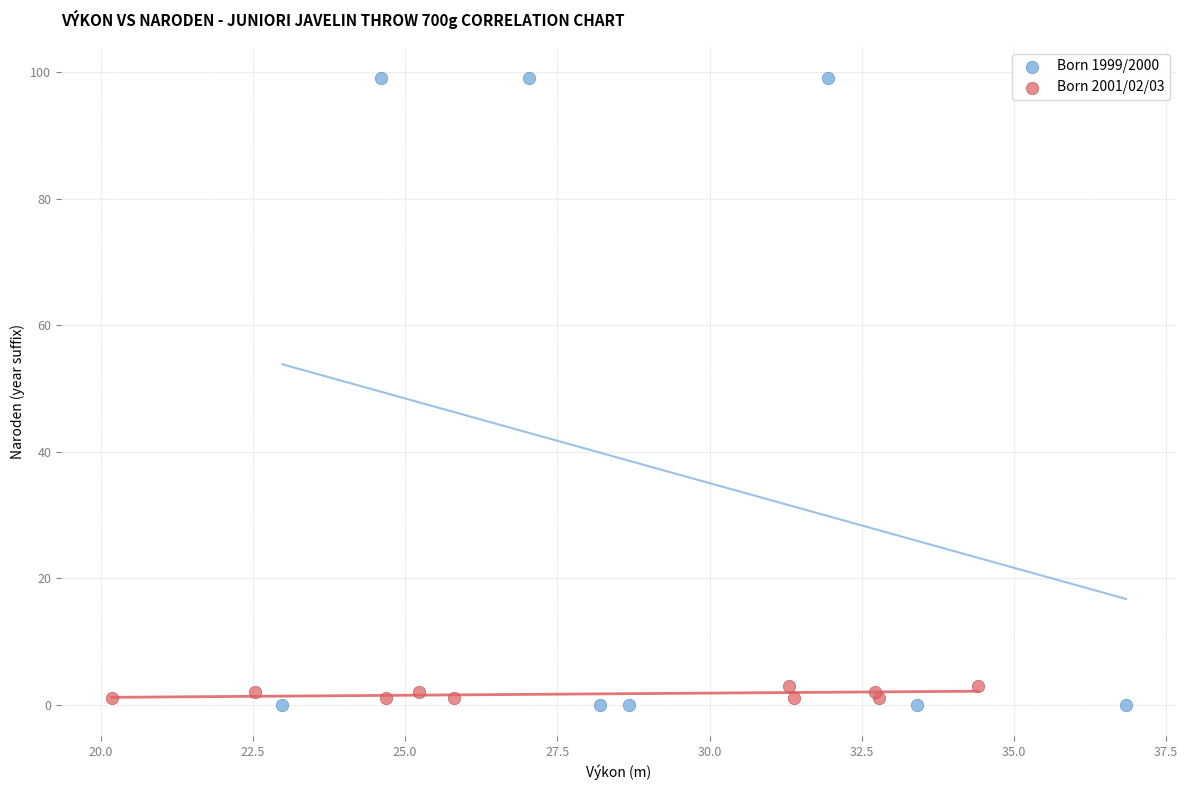

Which series reaches the maximum Y coordinate?

Born 1999/2000